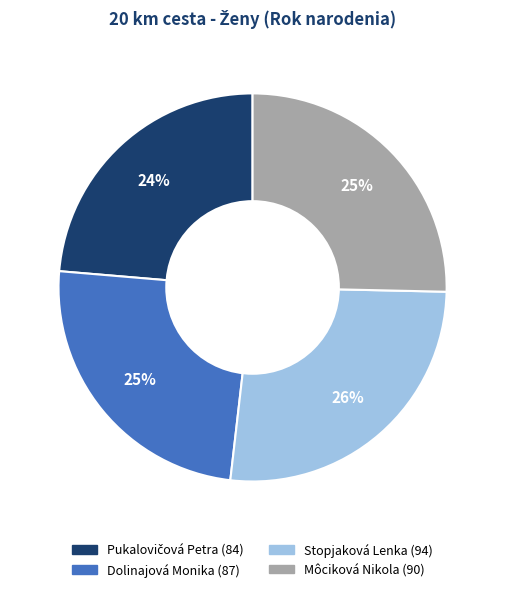

Does Môciková Nikola represent more than half of the total?

No